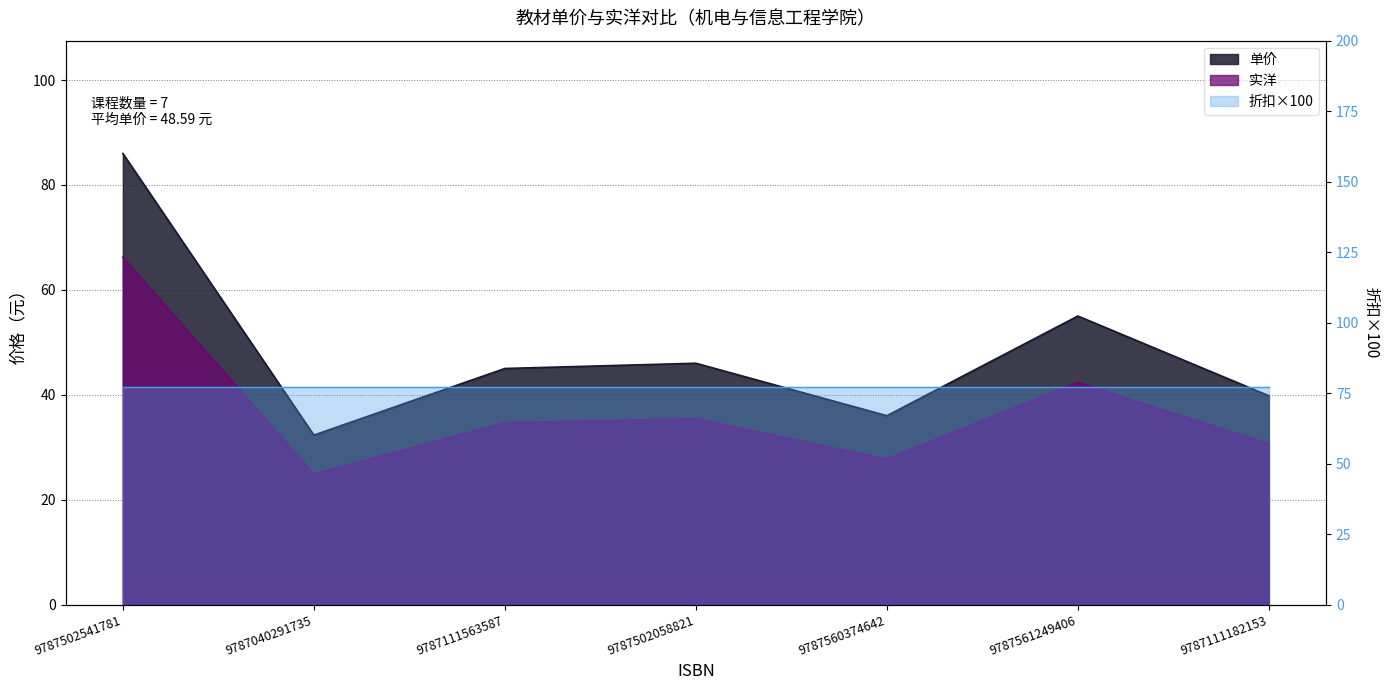

Between 9787040291735 and 9787502058821, which series saw the biggest shift?

单价